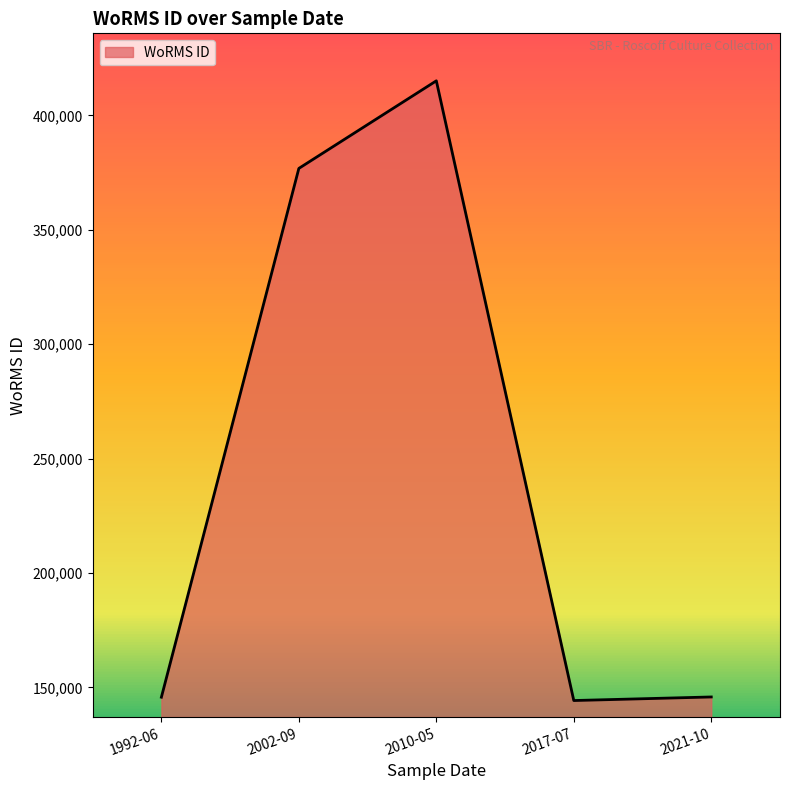

Where is the data nearest to the value 279663?

2002-09